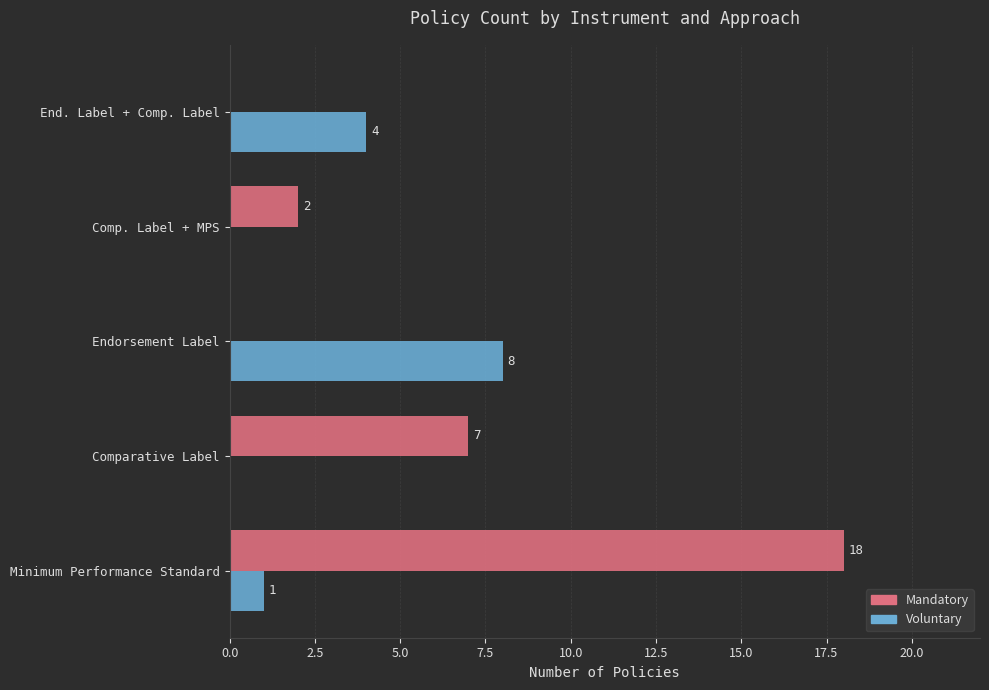

What is the maximum value for Mandatory?

18